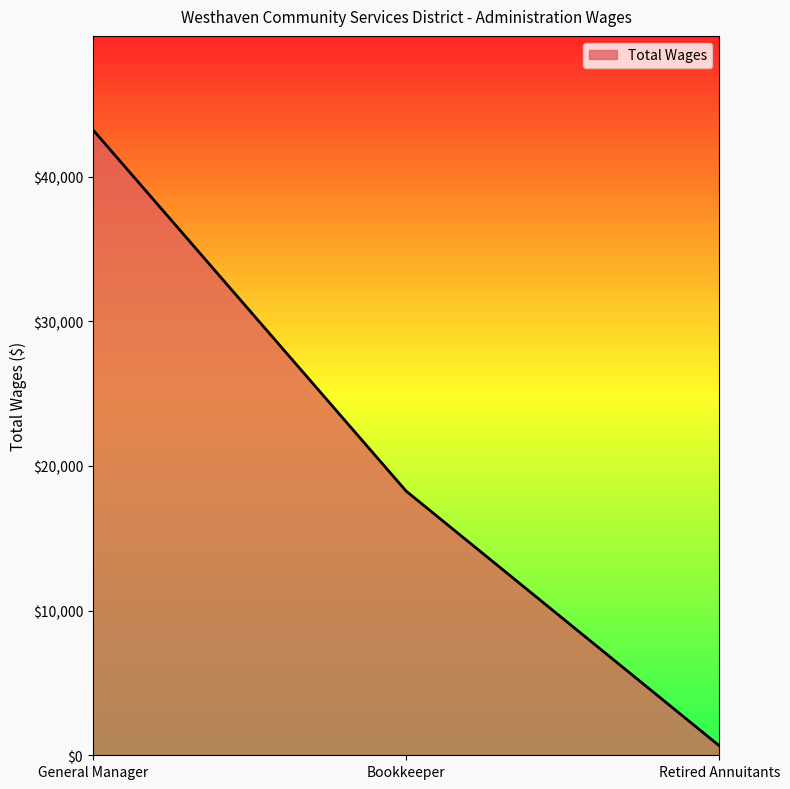

What is the difference between the maximum and second lowest values?

24976